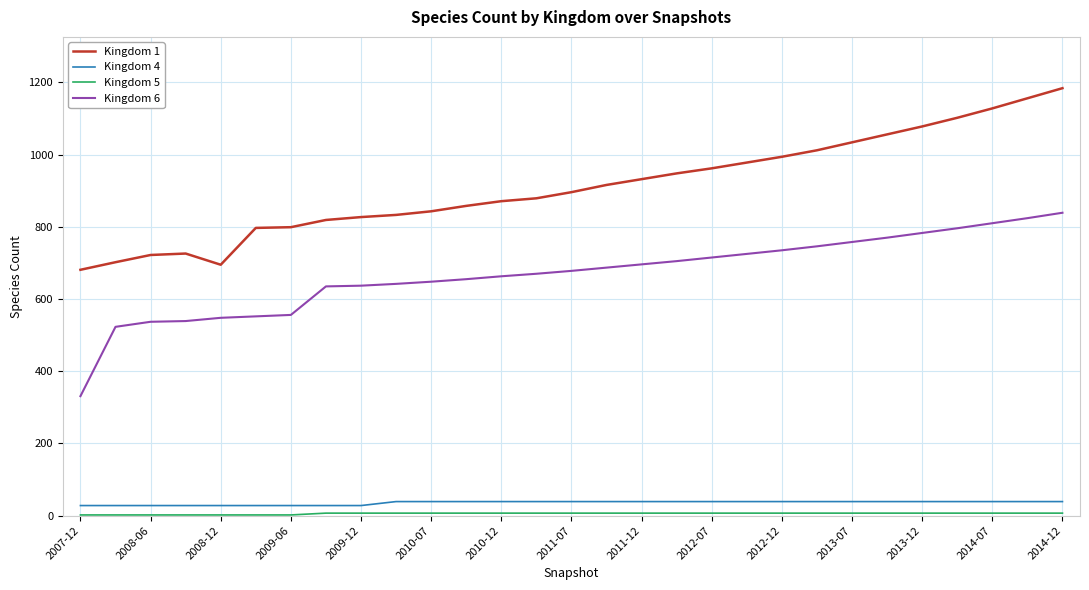

True or false: Kingdom 6 and Kingdom 4 intersect in this chart.

False